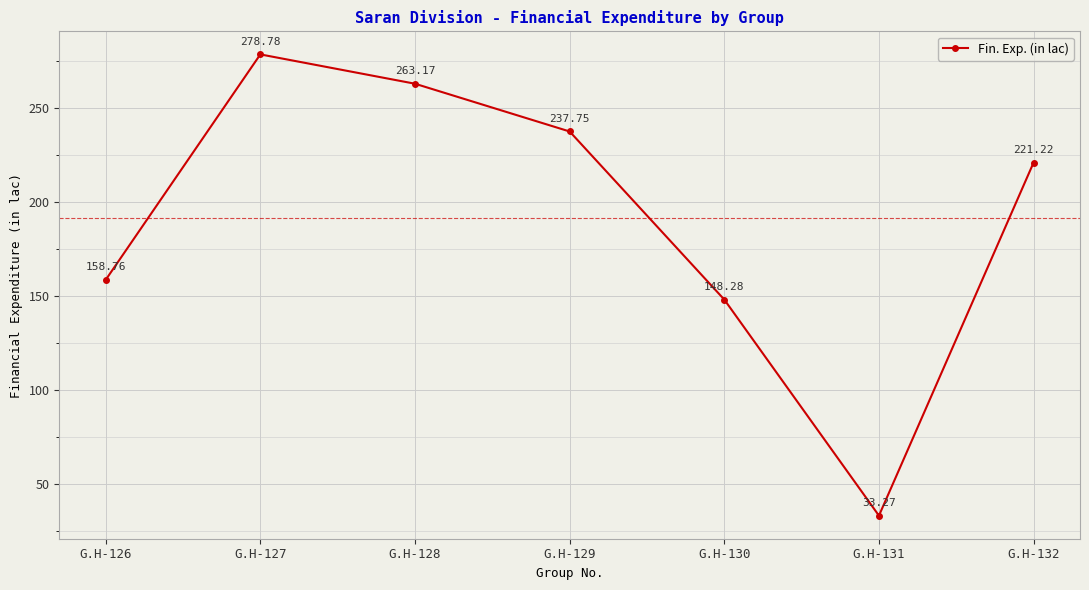

How many data points are above 221?

4